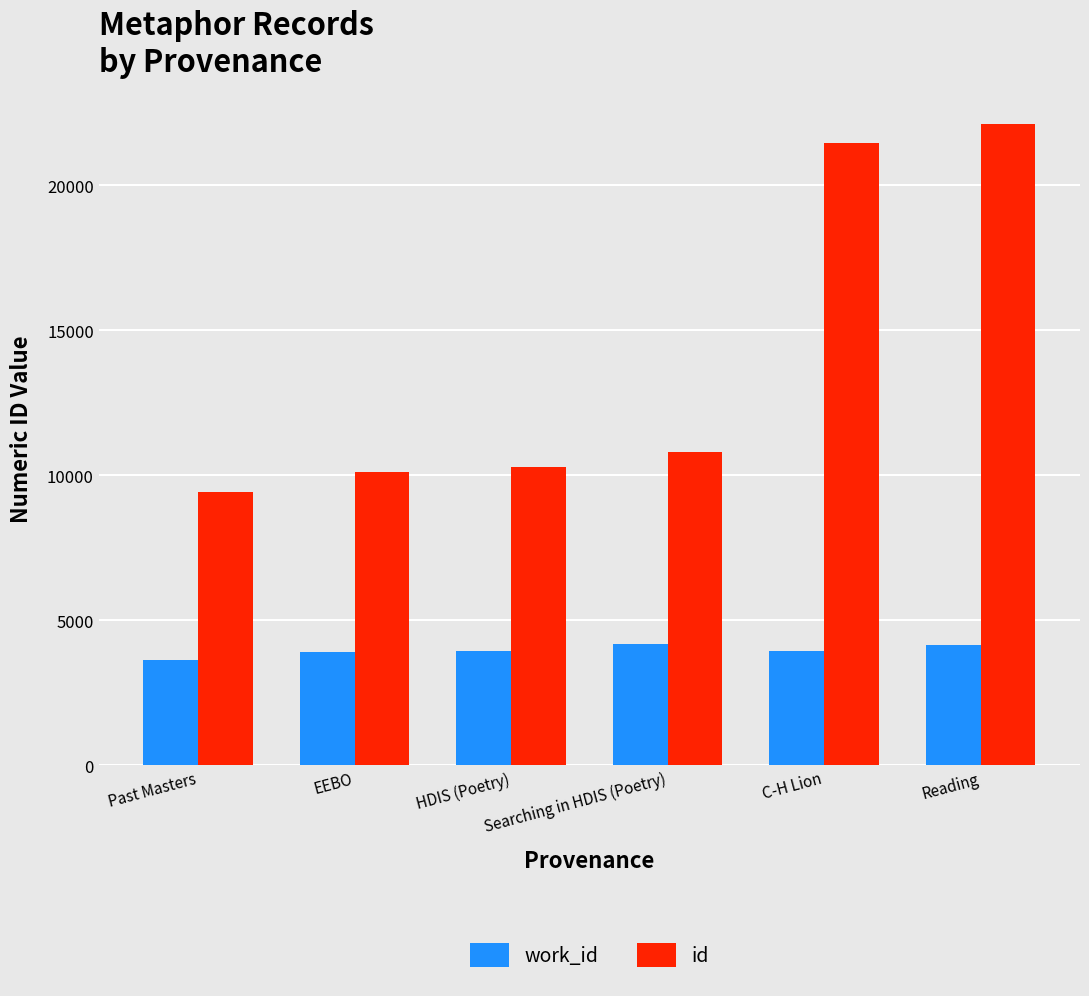

What position from the right is HDIS (Poetry)?

4